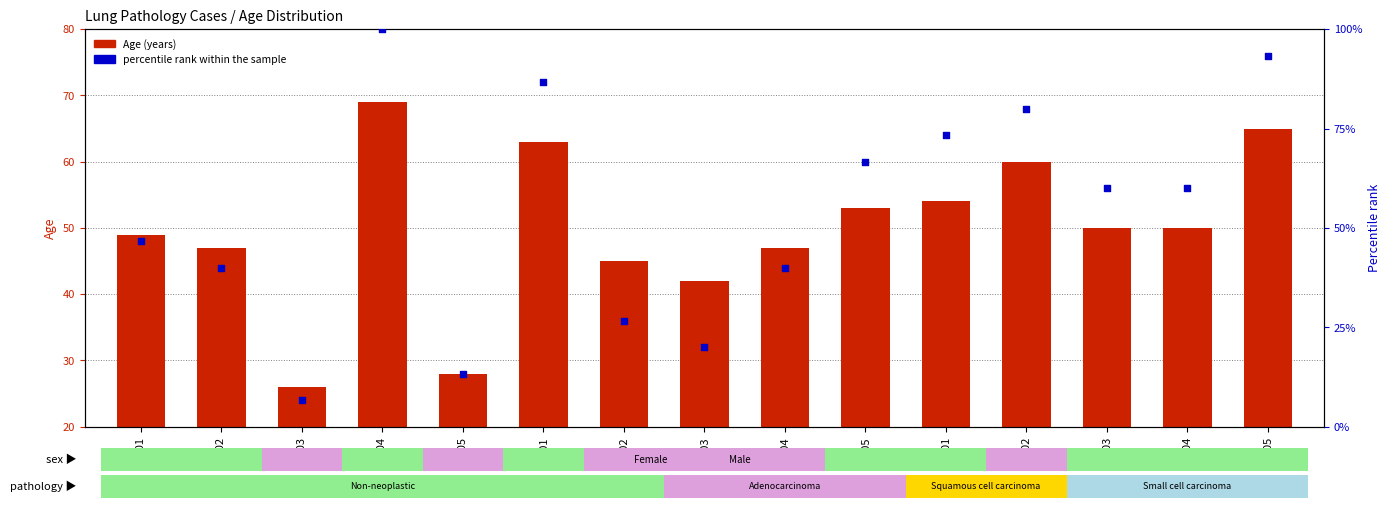

Which series has the largest total across all categories?

percentile rank within the sample